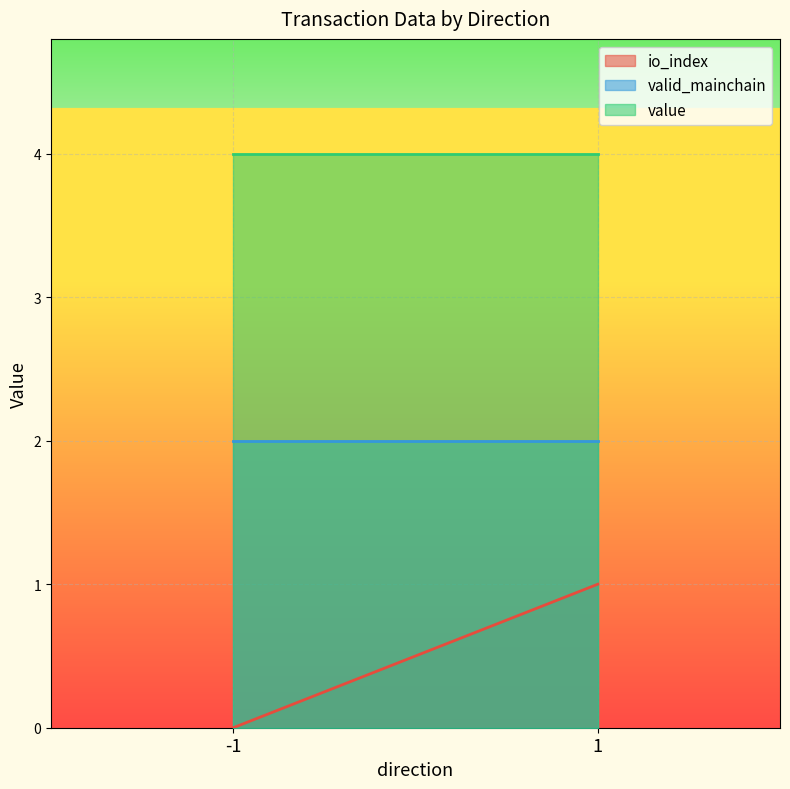

Reading left to right, extract all data points from this chart.

io_index: -1=0.0	1=1.0
valid_mainchain: -1=2.0	1=2.0
value: -1=4.0	1=4.0